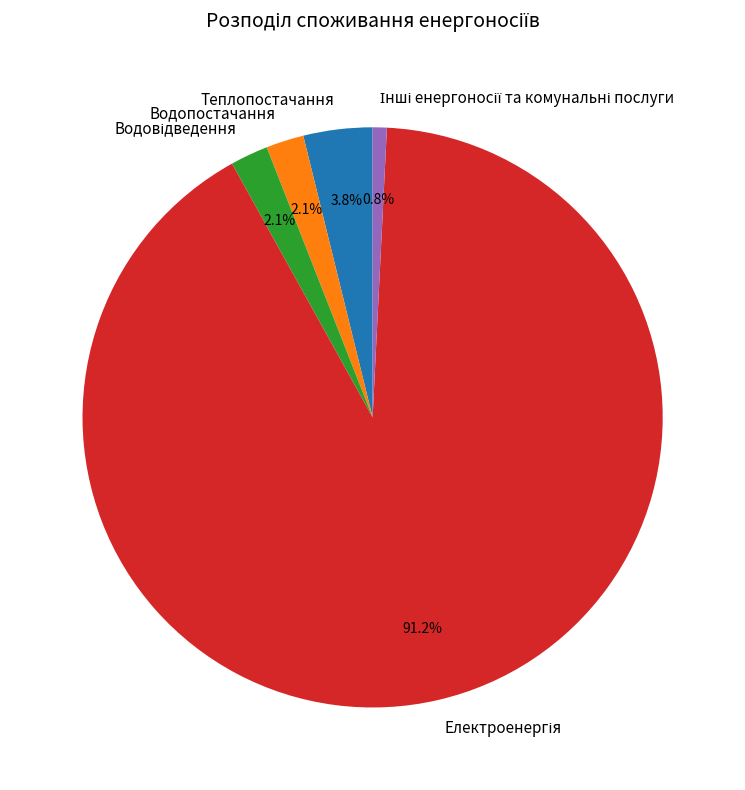

What percentage is NOT represented by Теплопостачання?

96.2%